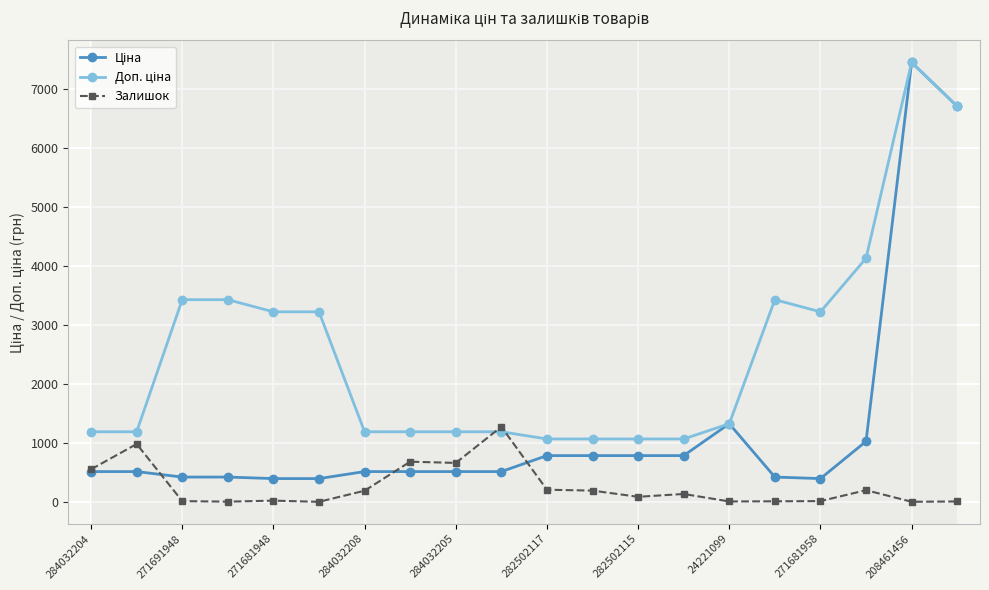

What is the average value of the Залишок series?

270.4